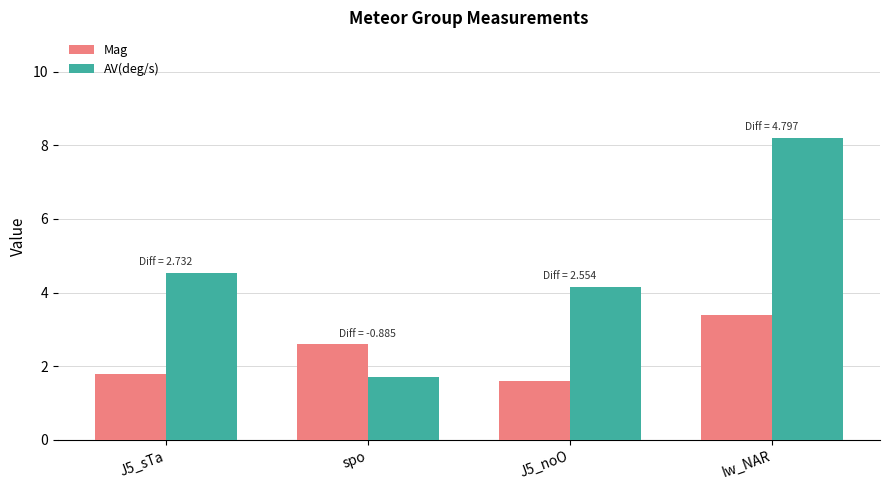

Which series has the widest spread of values?

AV(deg/s)